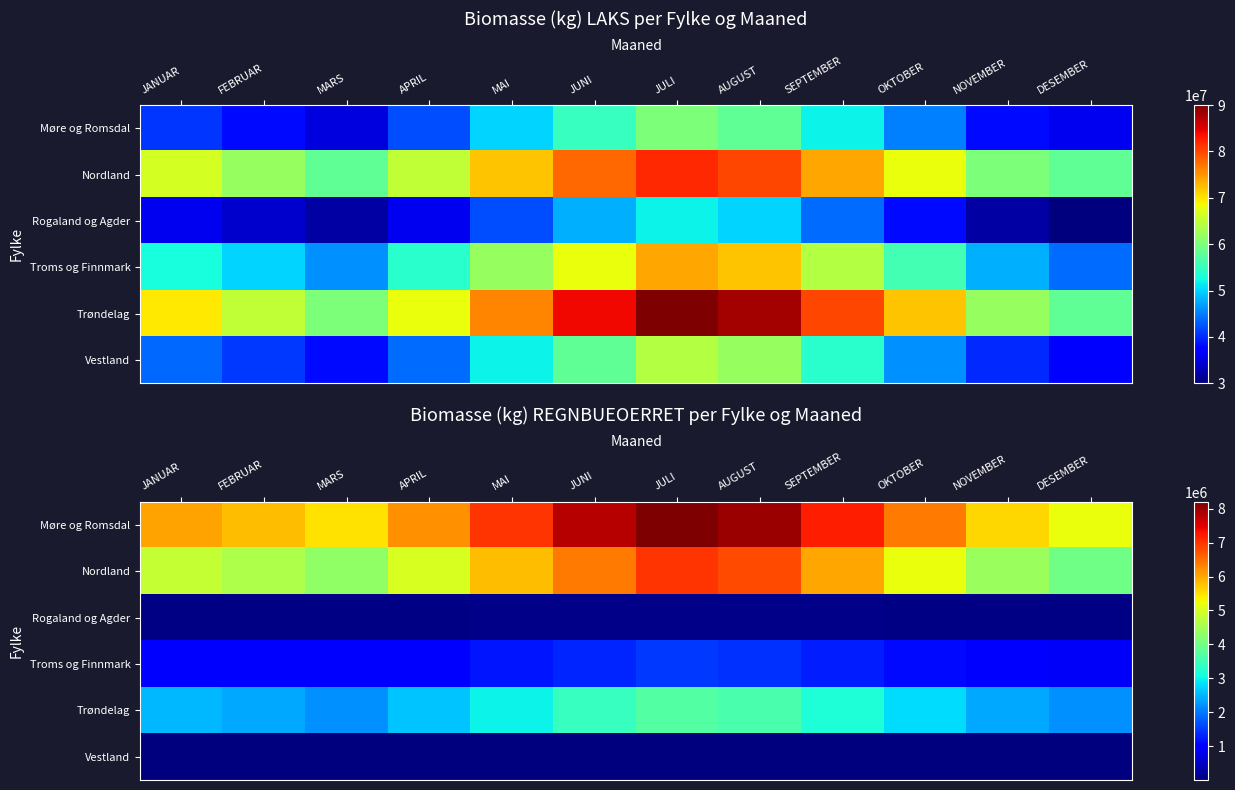

Is the value of Vestland at NOVEMBER greater than the value of Møre og Romsdal at SEPTEMBER?

No